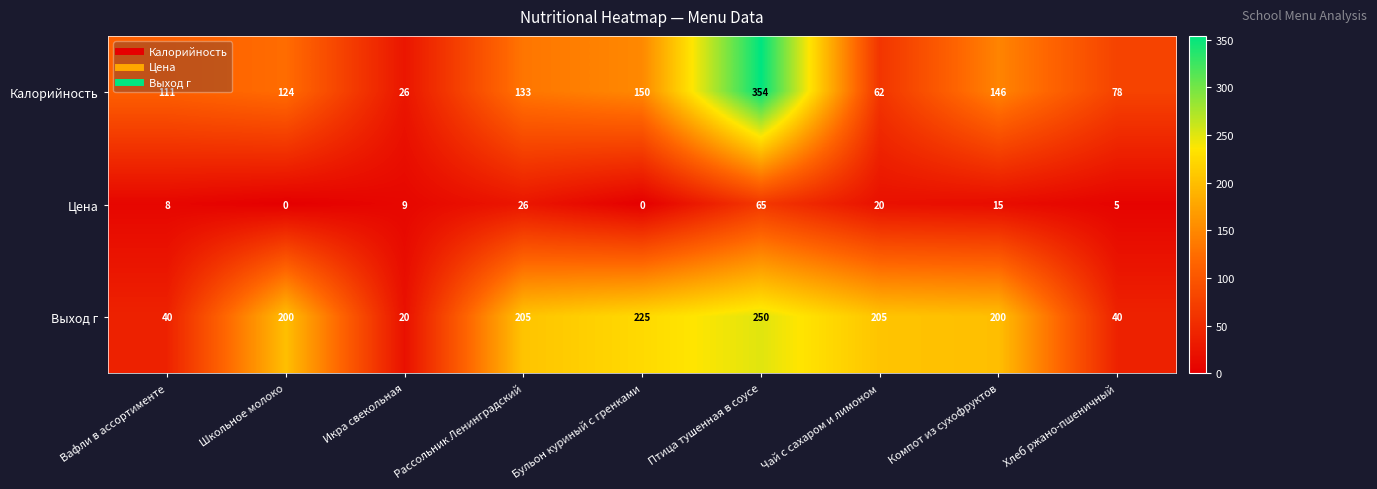

Between Рассольник Ленинградский and Птица тушенная в соусе, which series saw the biggest shift?

Калорийность